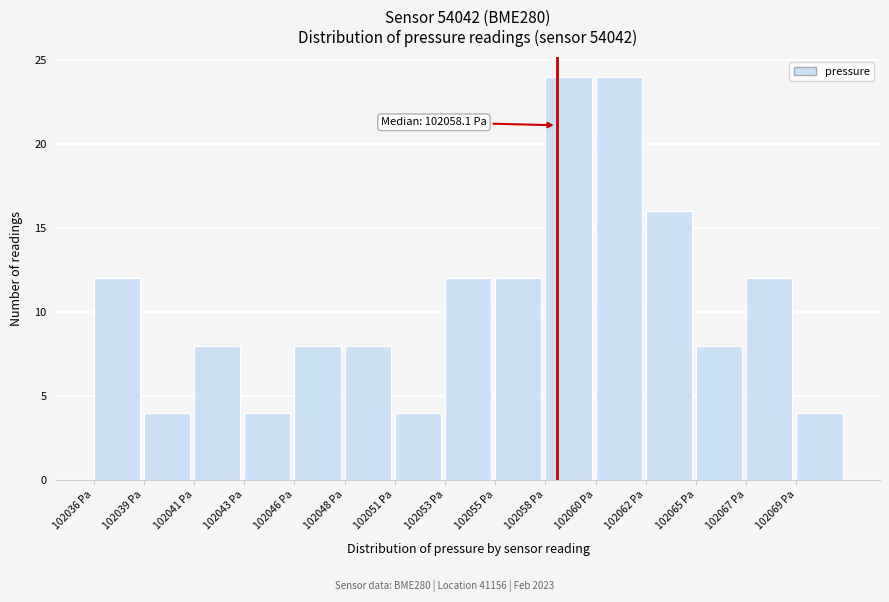

Reading right to left, list all the values displayed in this chart.

102069 Pa=4	102067 Pa=12	102065 Pa=8	102062 Pa=16	102060 Pa=24	102058 Pa=24	102055 Pa=12	102053 Pa=12	102051 Pa=4	102048 Pa=8	102046 Pa=8	102043 Pa=4	102041 Pa=8	102039 Pa=4	102036 Pa=12